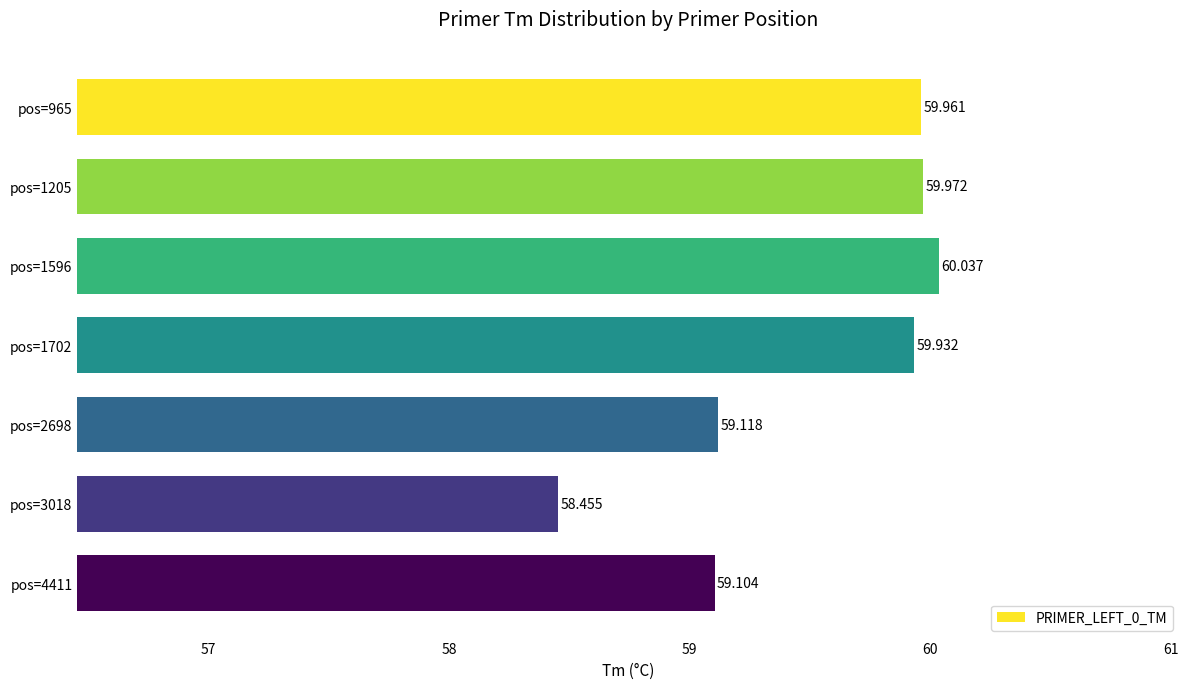

How many series are shown in this chart?

1